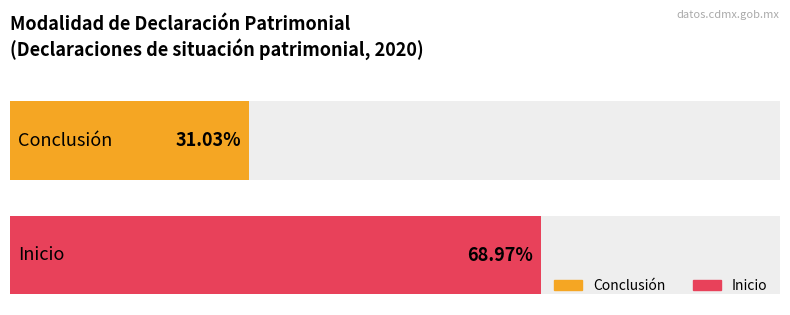

At which label is Inicio closest to 10?

Inicio